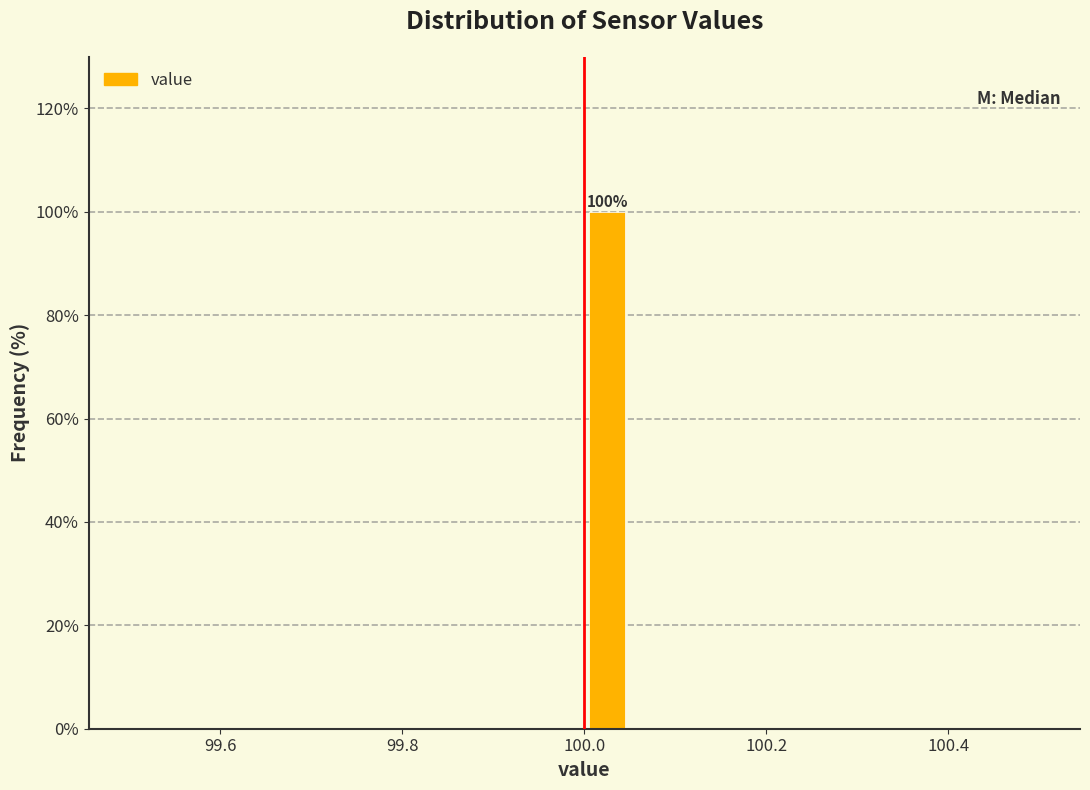

Around what value on the x-axis is the tallest bar? Give the approximate position of its centre, as read against the axis.

100.02